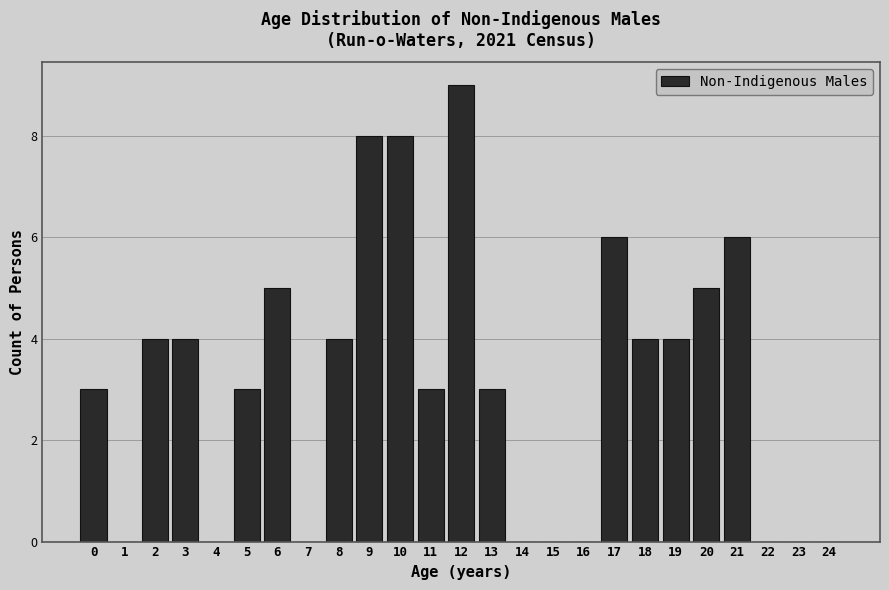

Reading left to right, list all the values displayed in this chart.

0=3	1=0	2=4	3=4	4=0	5=3	6=5	7=0	8=4	9=8	10=8	11=3	12=9	13=3	14=0	15=0	16=0	17=6	18=4	19=4	20=5	21=6	22=0	23=0	24=0